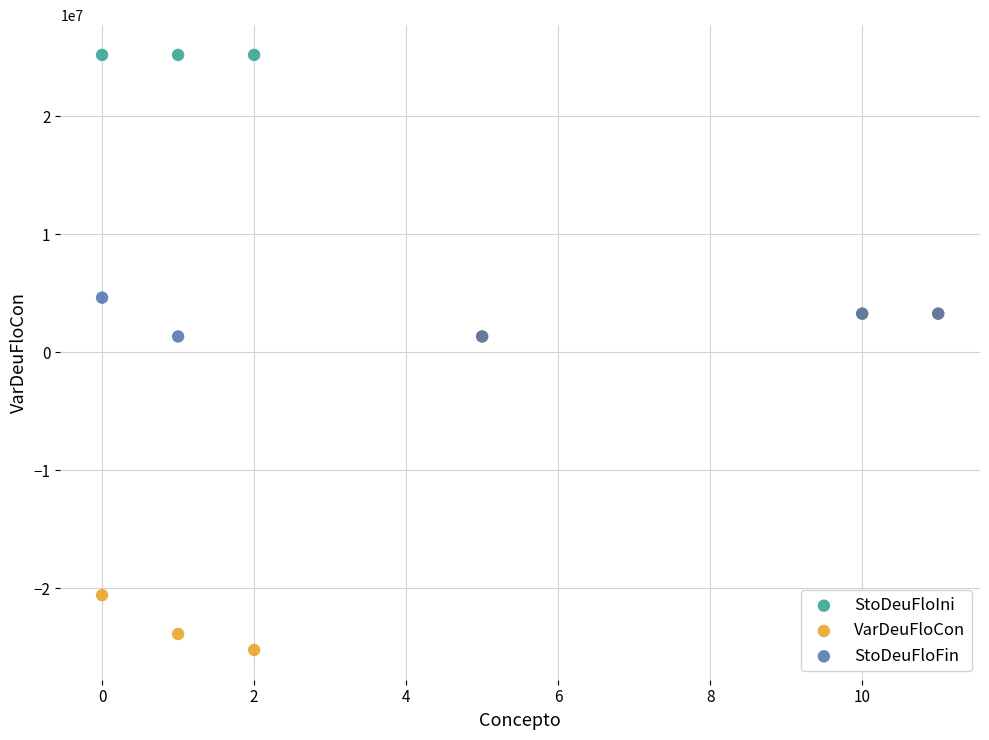

Which series contains the highest Y value?

StoDeuFloIni